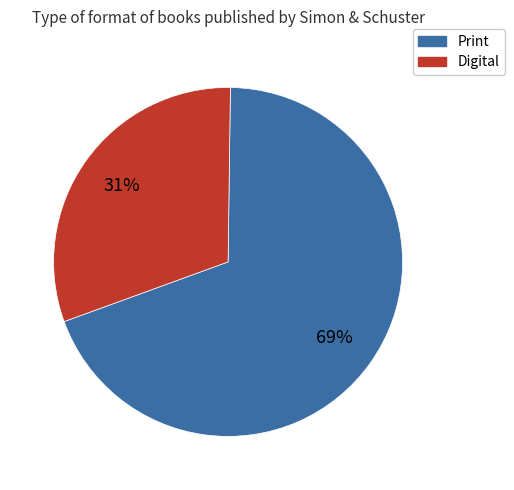

Count the number of slices in the pie.

2